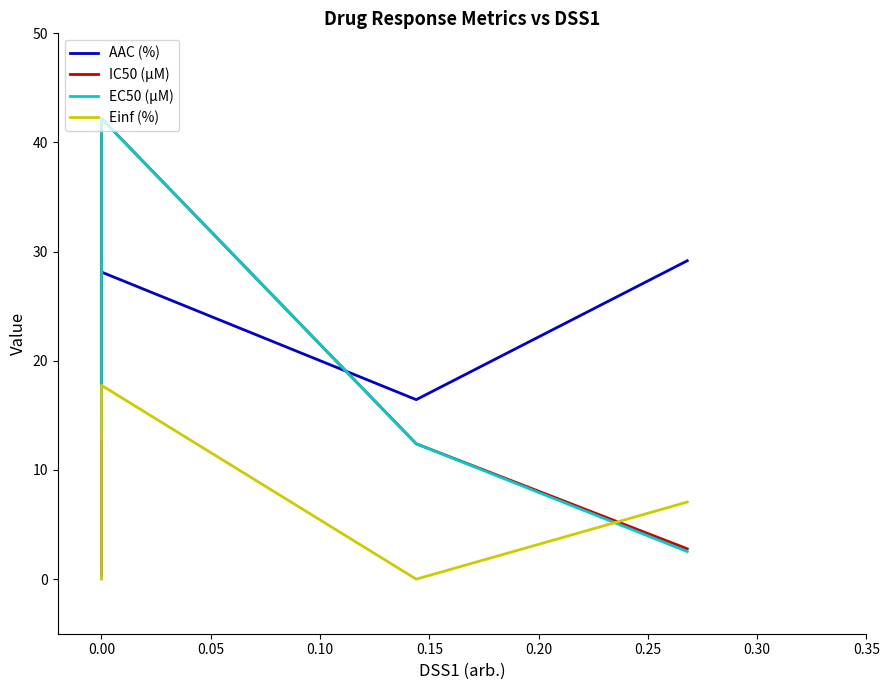

What is the value of the AAC (%) point at the 1st from the left?

0.4